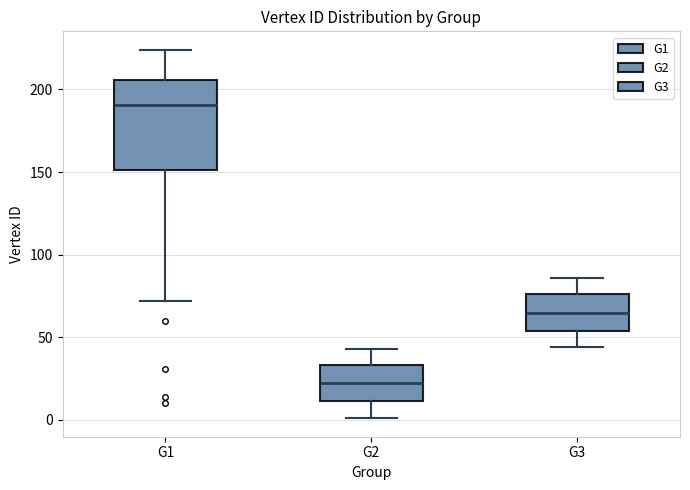

Which box has the lowest median line?

G2